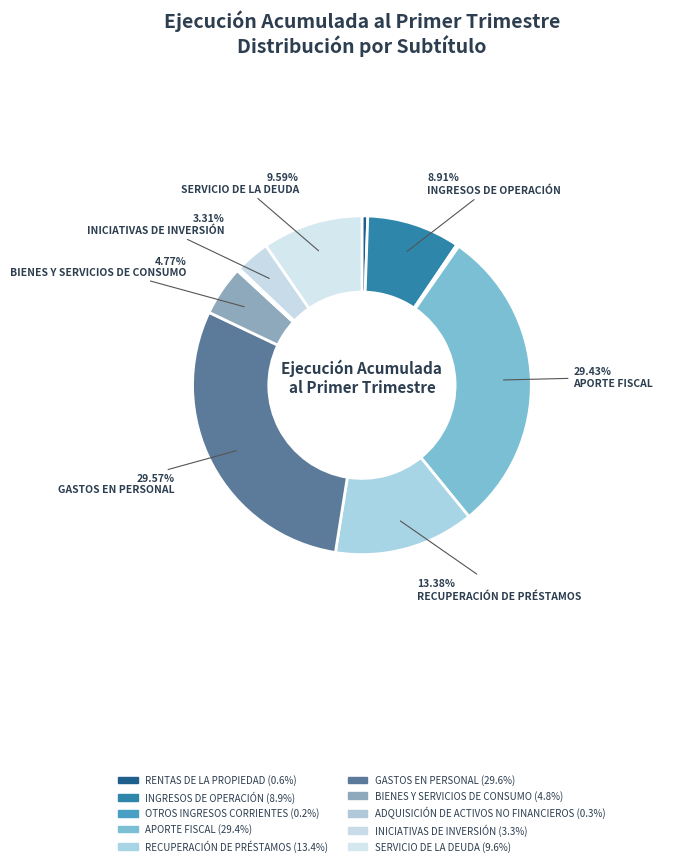

What is the largest slice in the pie chart?

GASTOS EN PERSONAL